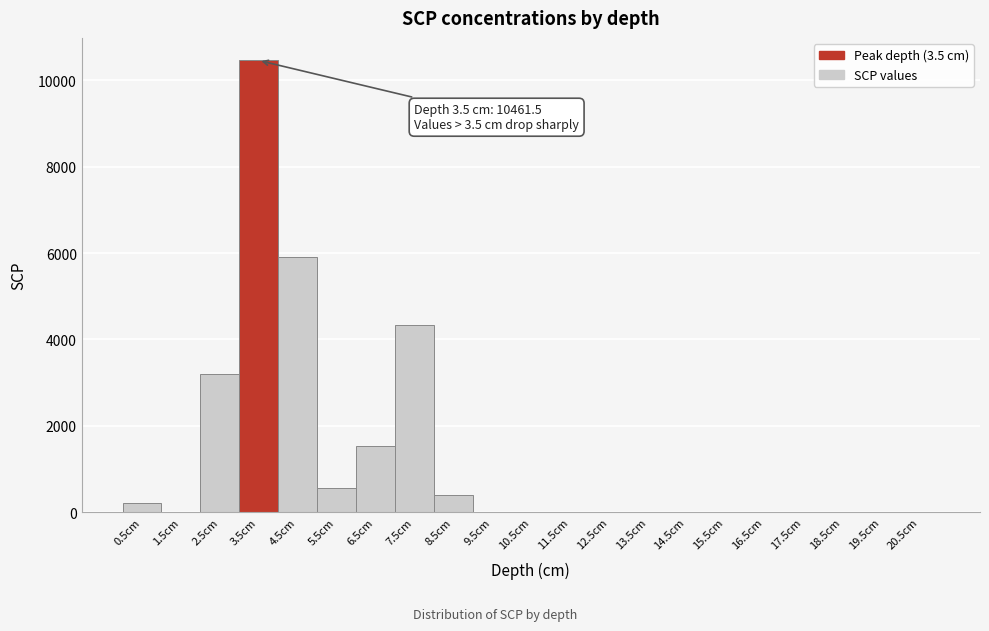

Which range on the x-axis has the tallest bar?

3 to 4